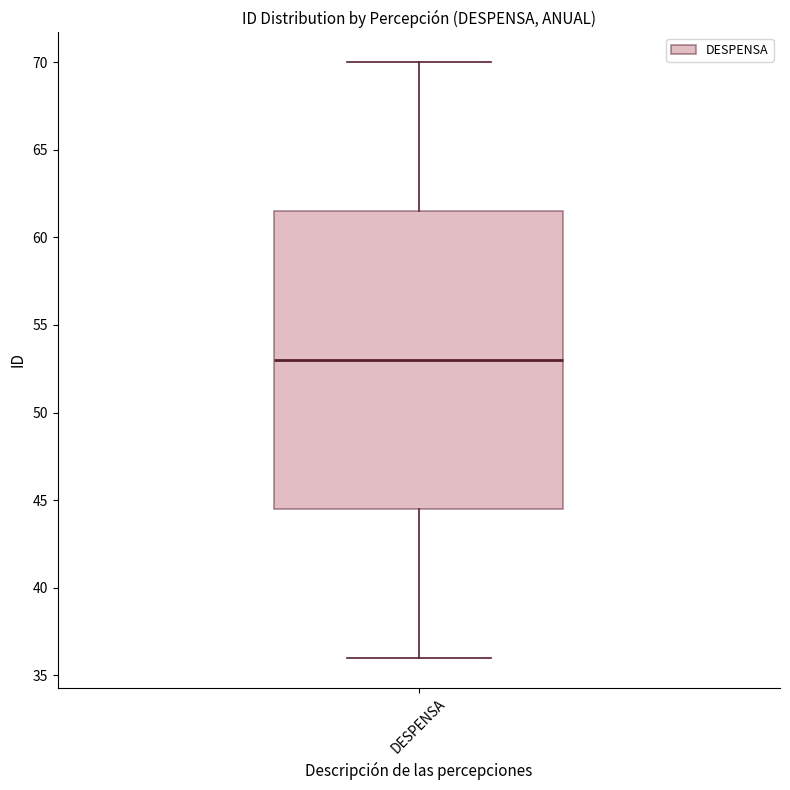

Where is the upper edge of the box for DESPENSA on the y-axis? The values are not printed on the chart, so give them approximately, as read against the axis.

61.5